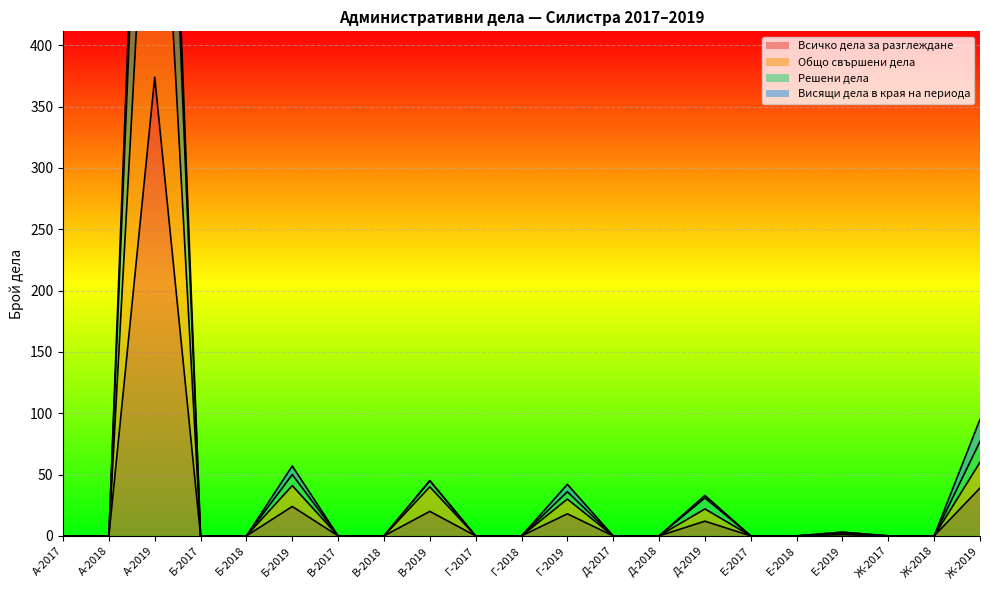

True or false: Всичко дела за разглеждане has a value of 0 at В-2018.

True